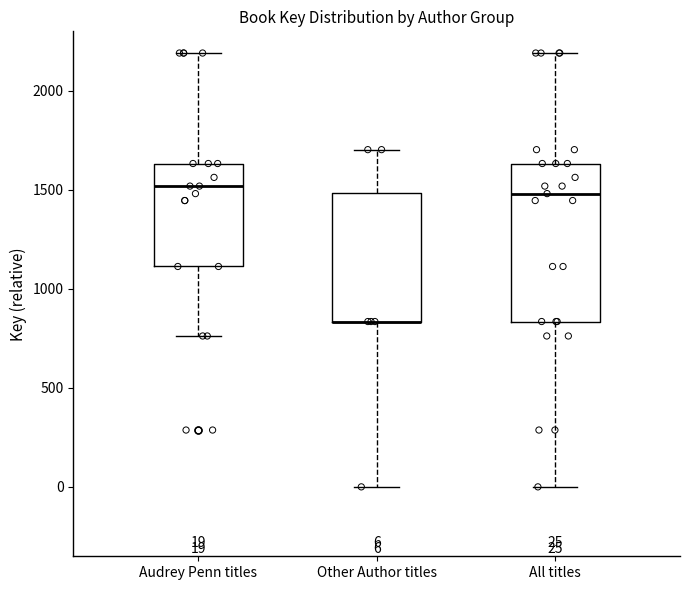

Comparing the boxes themselves (not the whiskers), which one is the tallest?

All titles